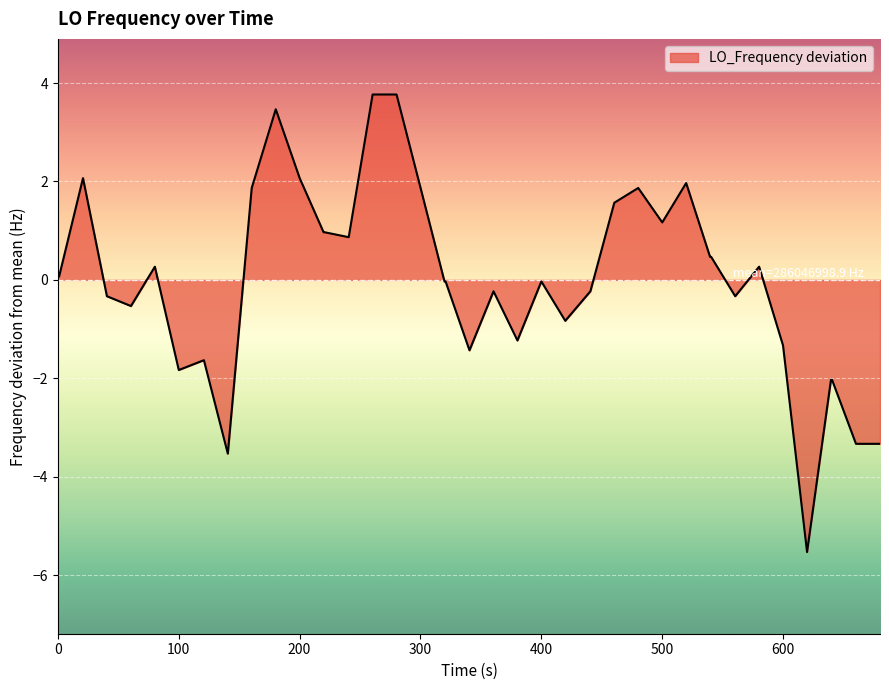

What is the difference between the maximum and minimum values?

9.3